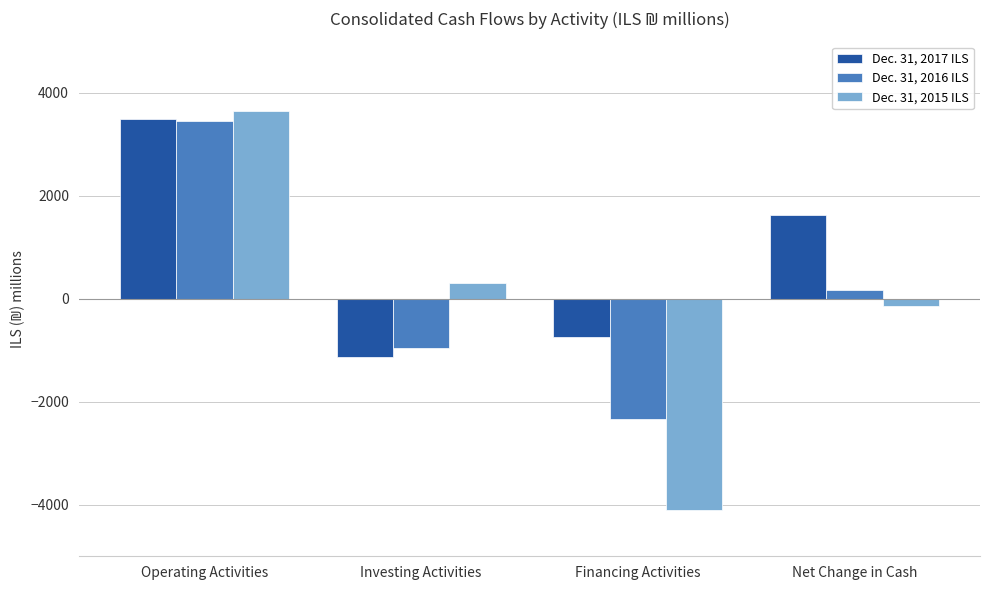

What is the sum of the Dec. 31, 2015 ILS values at Net Change in Cash and Investing Activities?

178